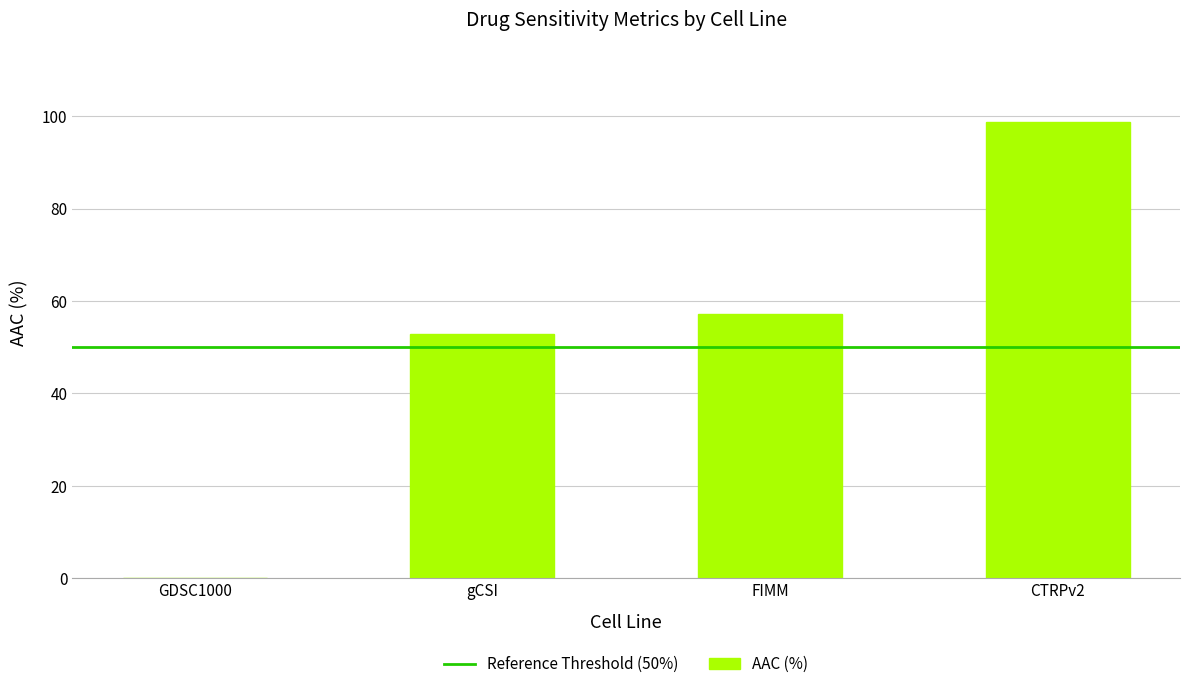

The value at CTRPv2 is 98.7. True or false?

True